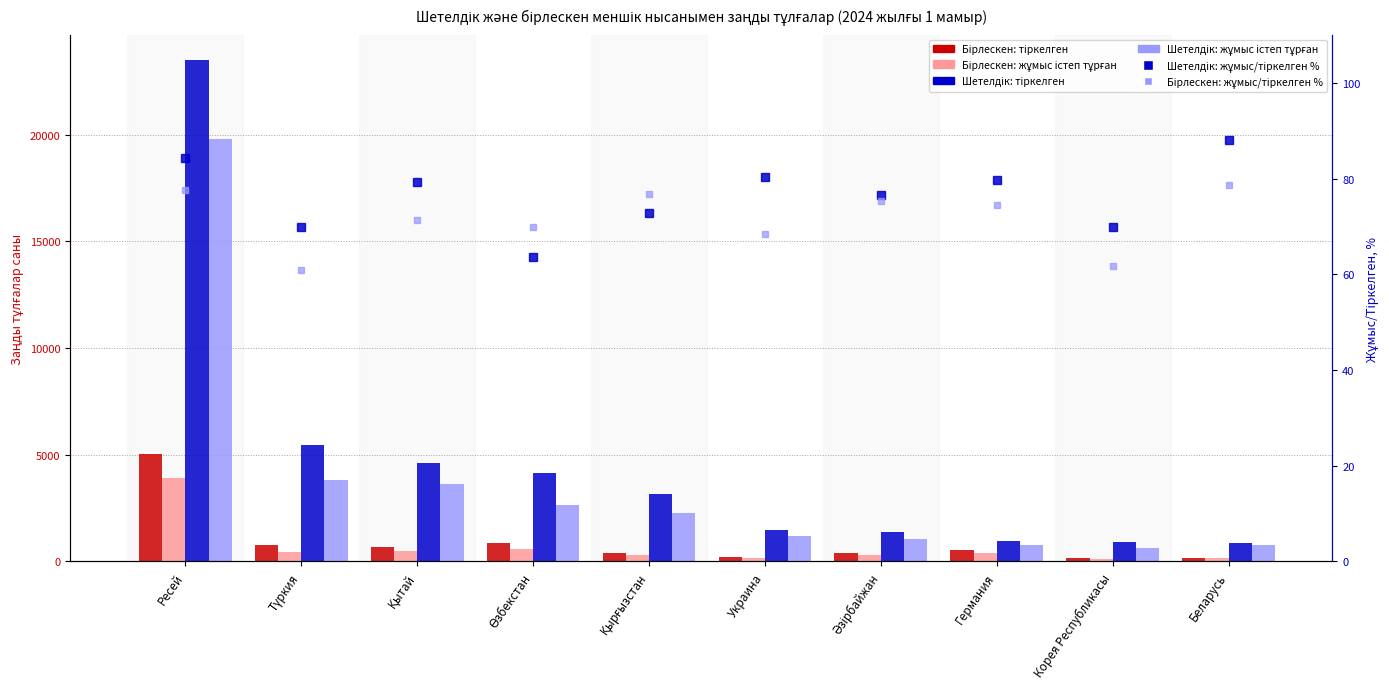

Rank the series by their maximum value, from lowest to highest.

Бірлескен: жұмыс/тіркелген %, Шетелдік: жұмыс/тіркелген %, Бірлескен: жұмыс істеп тұрған, Бірлескен: тіркелген, Шетелдік: жұмыс істеп тұрған, Шетелдік: тіркелген